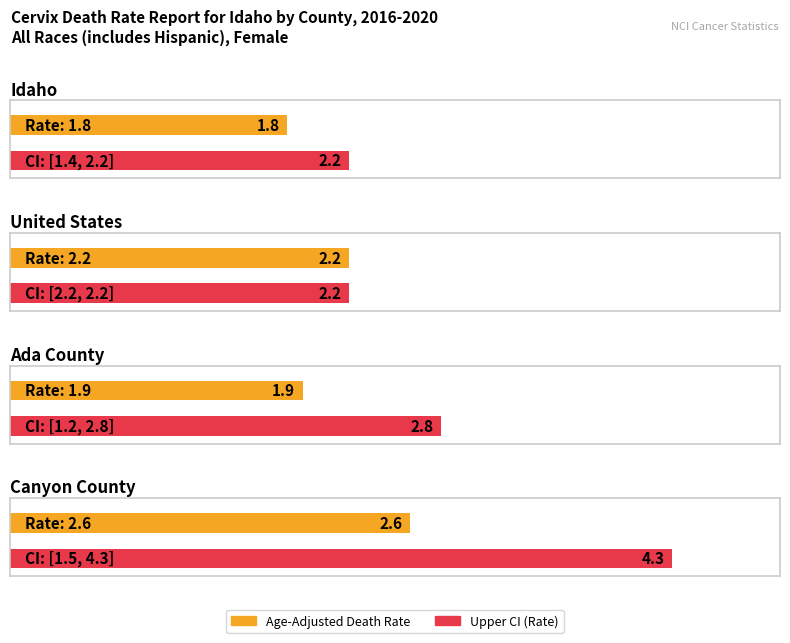

Reading left to right, extract all data points from this chart.

Age-Adjusted Death Rate: Idaho=1.8	United States=2.2	Ada County=1.9	Canyon County=2.6
Lower CI: Idaho=1.4	United States=2.2	Ada County=1.2	Canyon County=1.5
Upper CI: Idaho=2.2	United States=2.2	Ada County=2.8	Canyon County=4.3